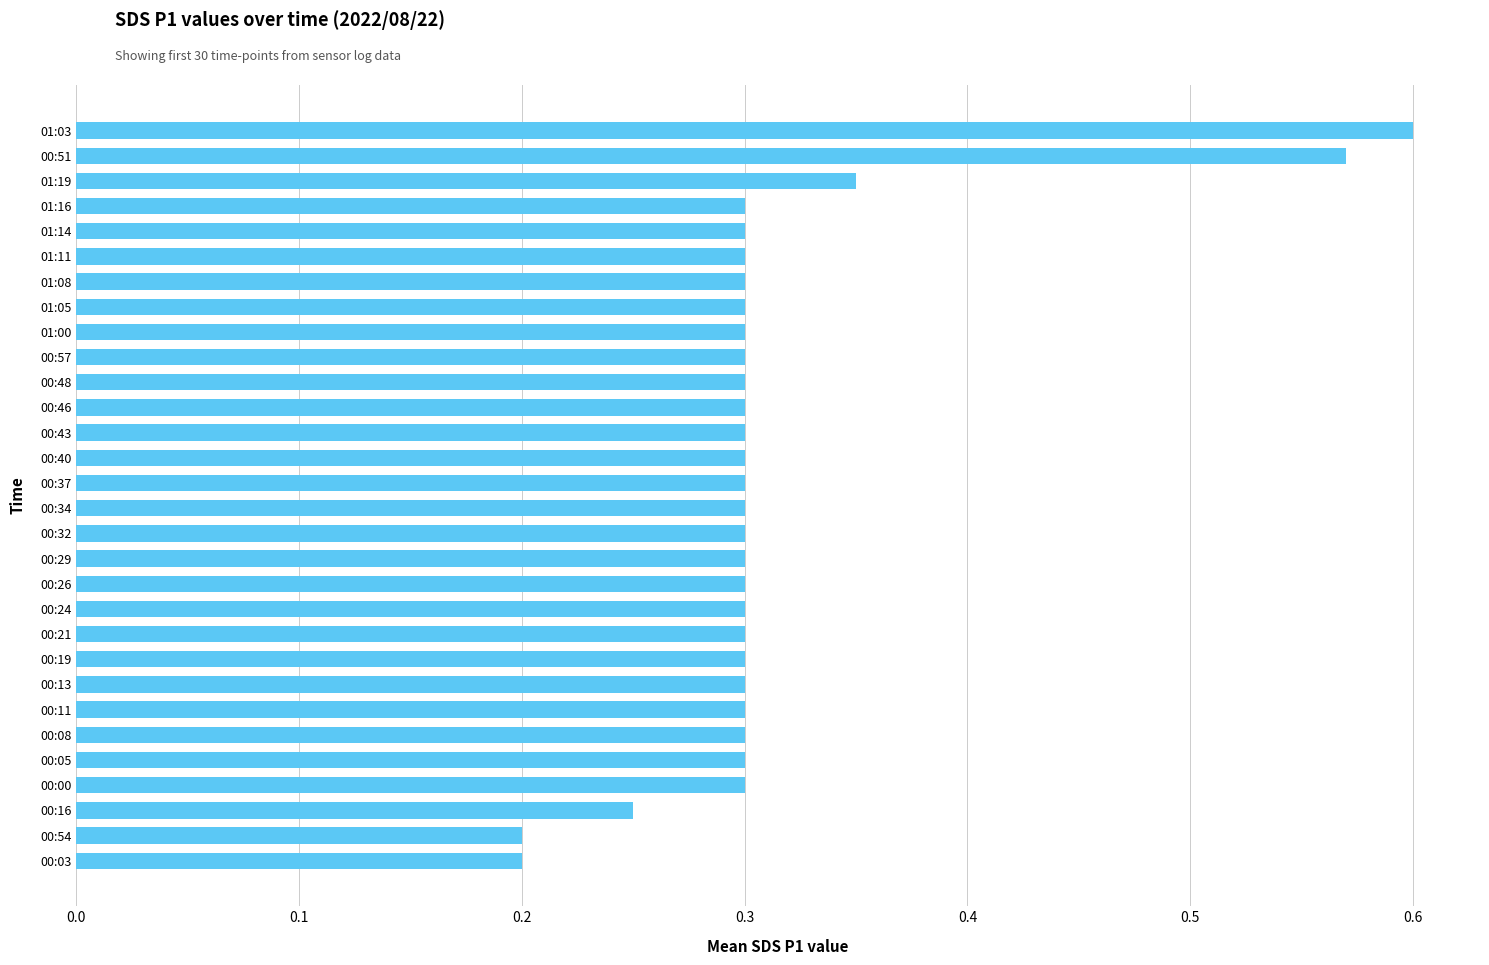

Which category has the highest value across all series?

01:03